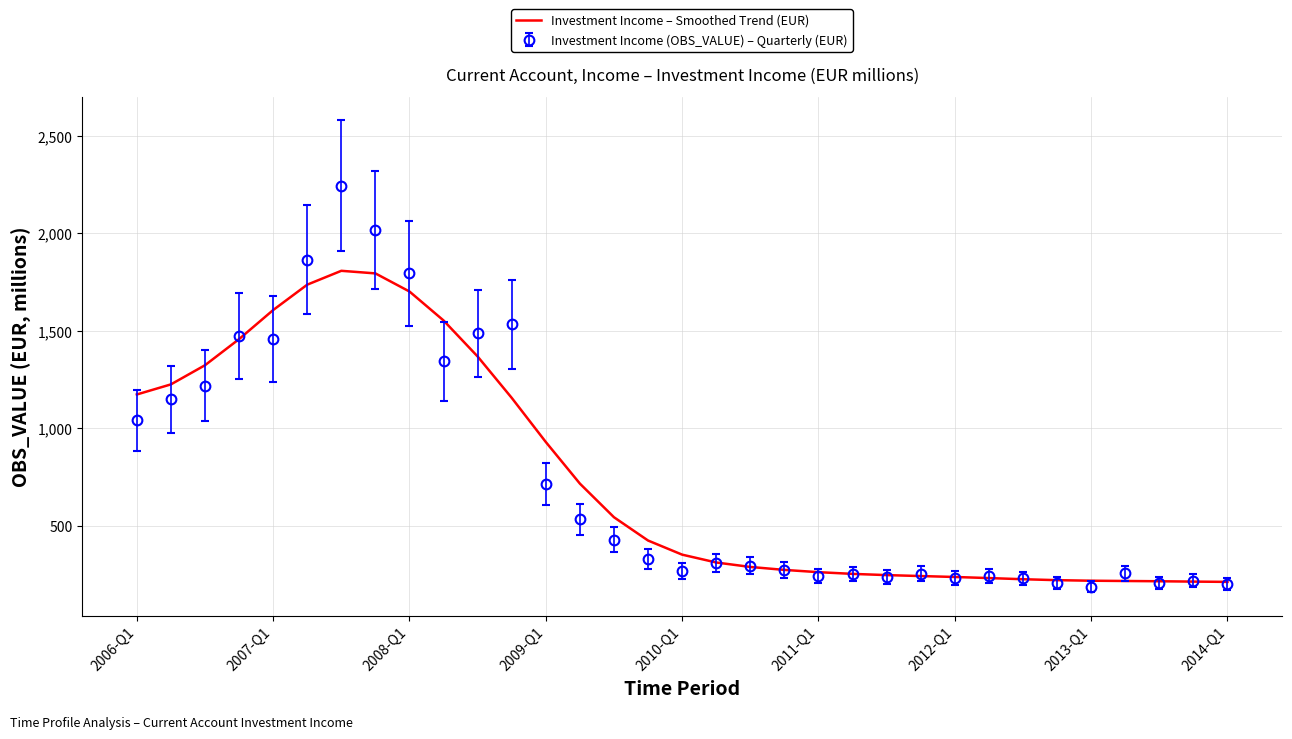

Which series has the largest range (max minus min)?

Investment Income (OBS_VALUE) – Quarterly (EUR)